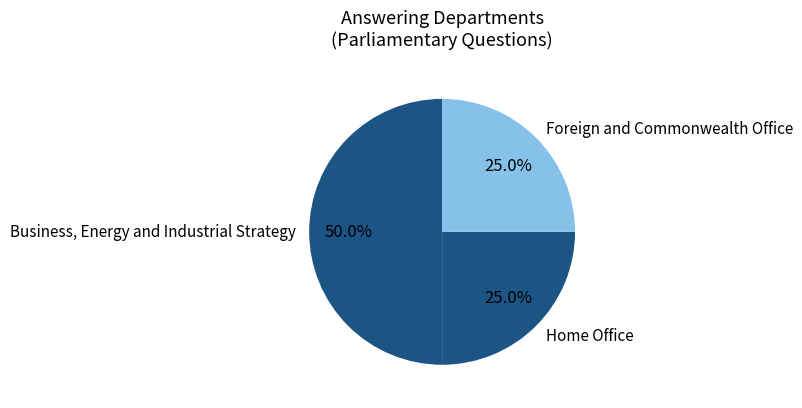

Between Business, Energy and Industrial Strategy and Home Office, which is larger?

Business, Energy and Industrial Strategy